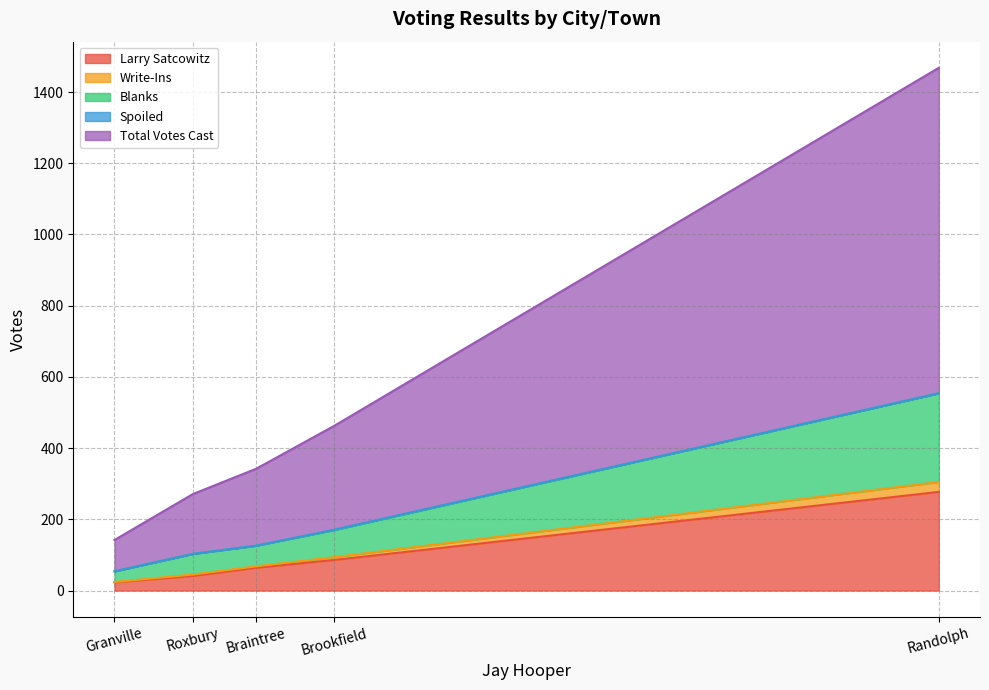

Which has a higher value, Brookfield or Braintree?

Brookfield